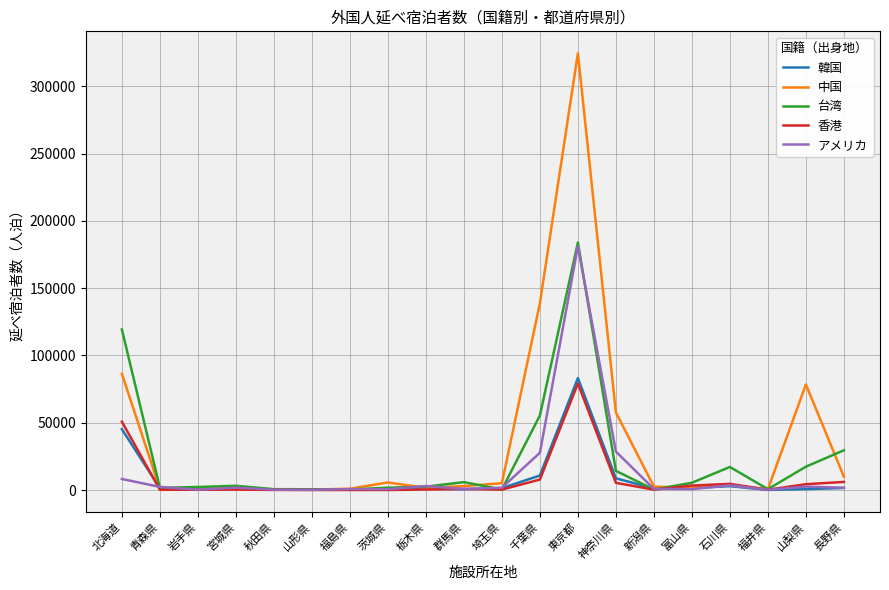

What value does the 中国 series have at 青森県, to the nearest 50?

850